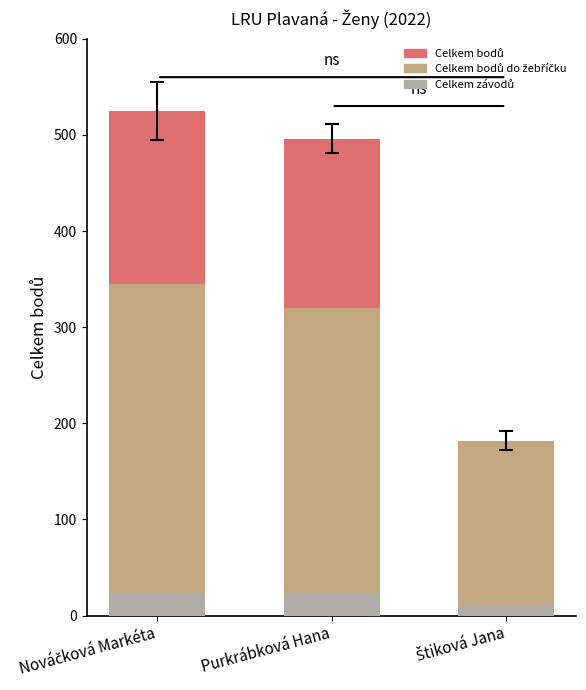

What is the maximum value shown in the chart?

525